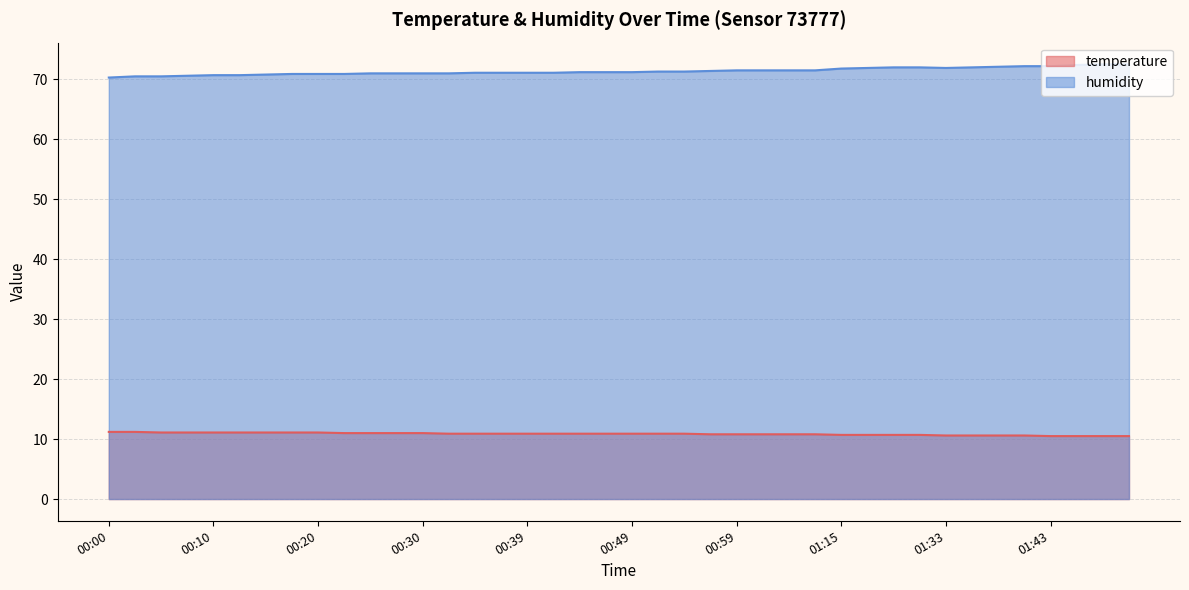

What is the label of the 24th point from the left?

00:57